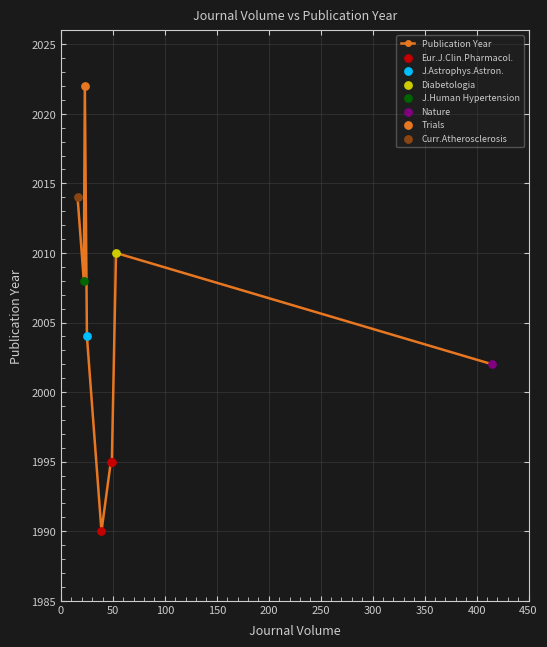

What is the maximum value shown in the chart?

2022